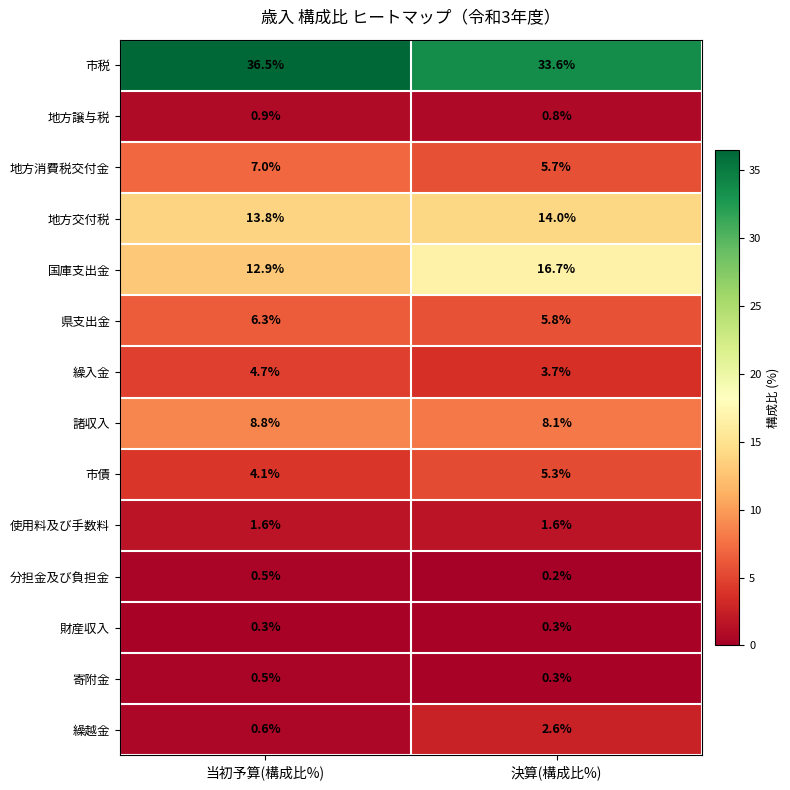

At which label is 県支出金 closest to 6?

決算(構成比%)